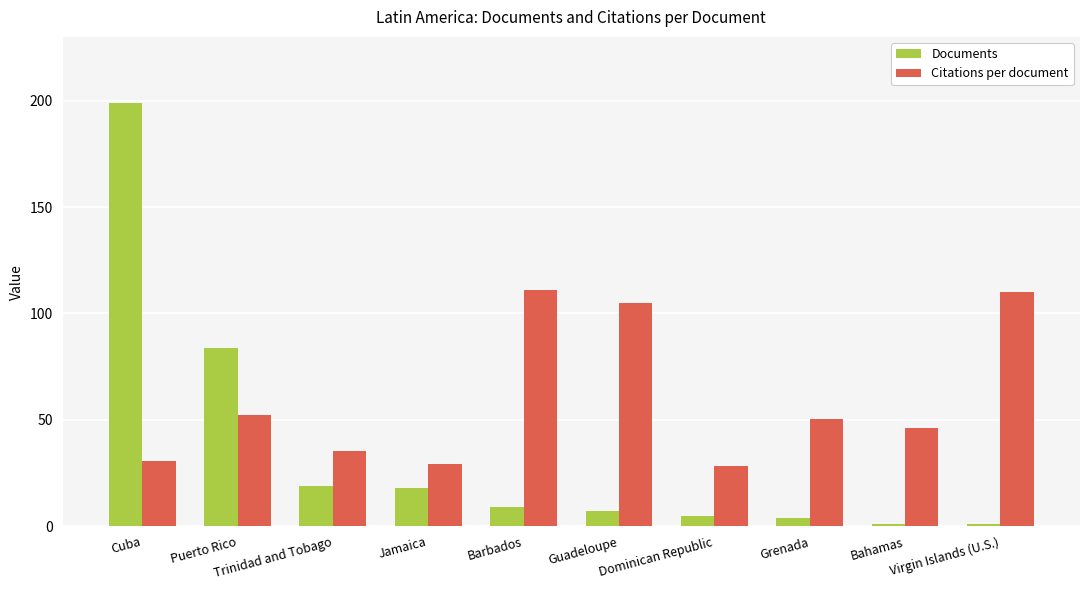

Rank the series by their average value, from lowest to highest.

Documents, Citations per document